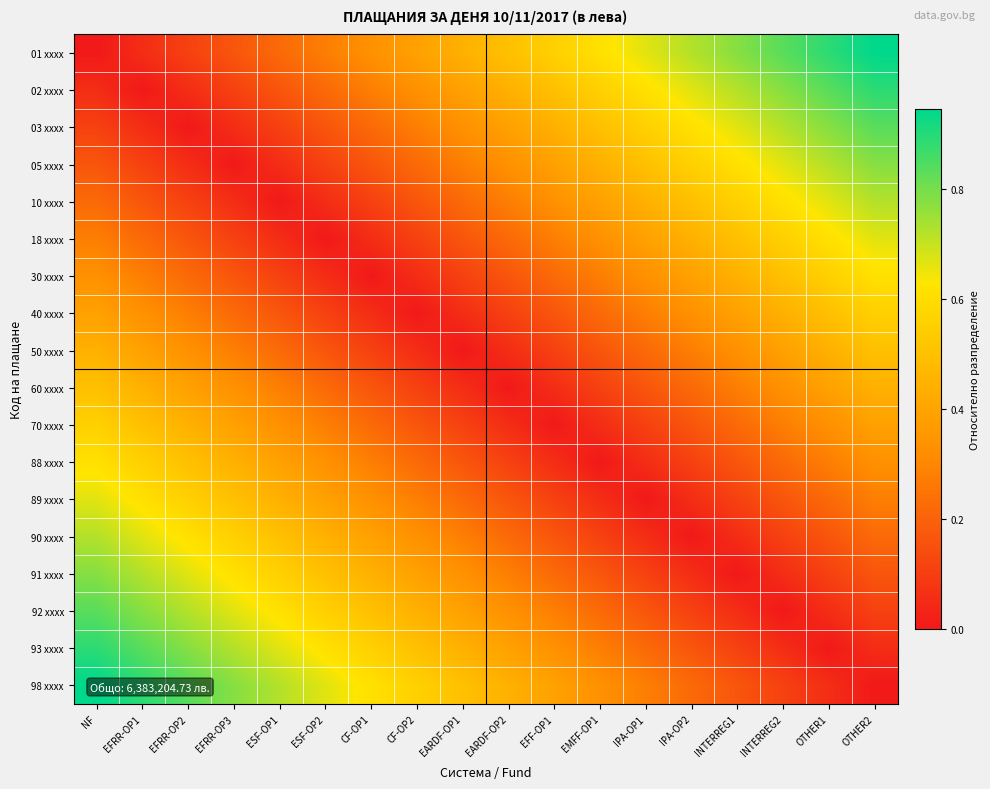

Rank the series by their maximum value, from lowest to highest.

50 xxxx, 60 xxxx, 40 xxxx, 70 xxxx, 30 xxxx, 88 xxxx, 18 xxxx, 89 xxxx, 10 xxxx, 90 xxxx, 05 xxxx, 91 xxxx, 03 xxxx, 92 xxxx, 02 xxxx, 93 xxxx, 01 xxxx, 98 xxxx